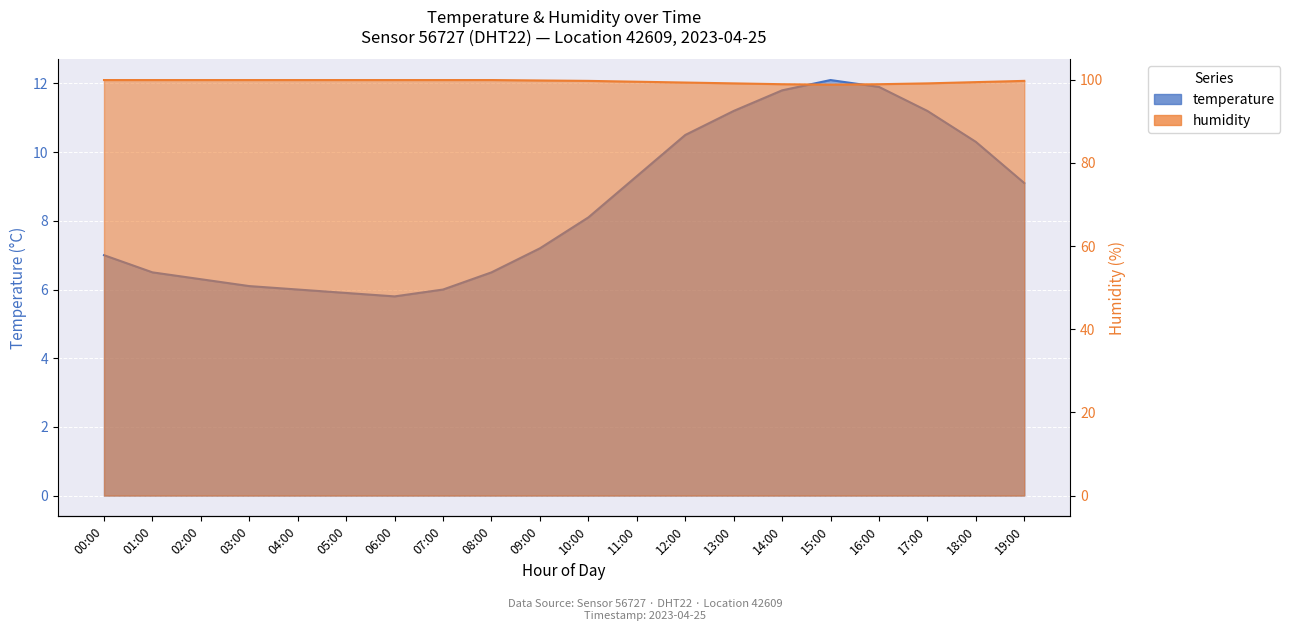

True or false: humidity and temperature cross at least once.

False